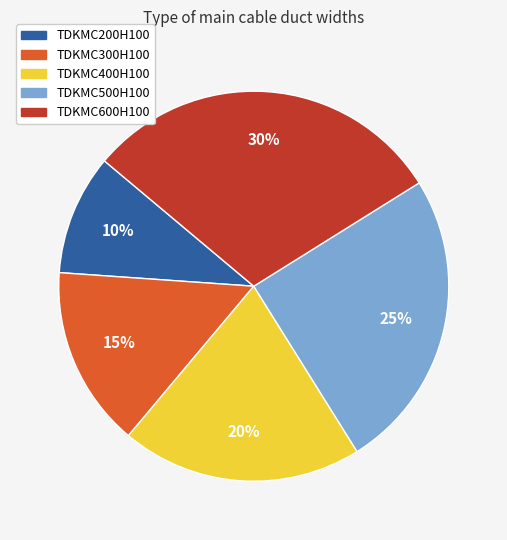

Is it true that TDKMC600H100 is 30% of the pie?

True